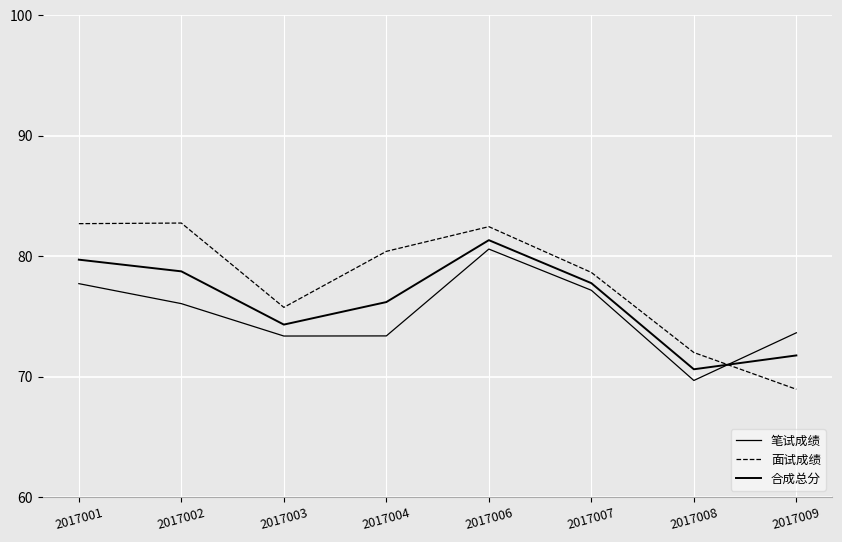

True or false: 笔试成绩 has more than 2 points higher than both neighbors.

False